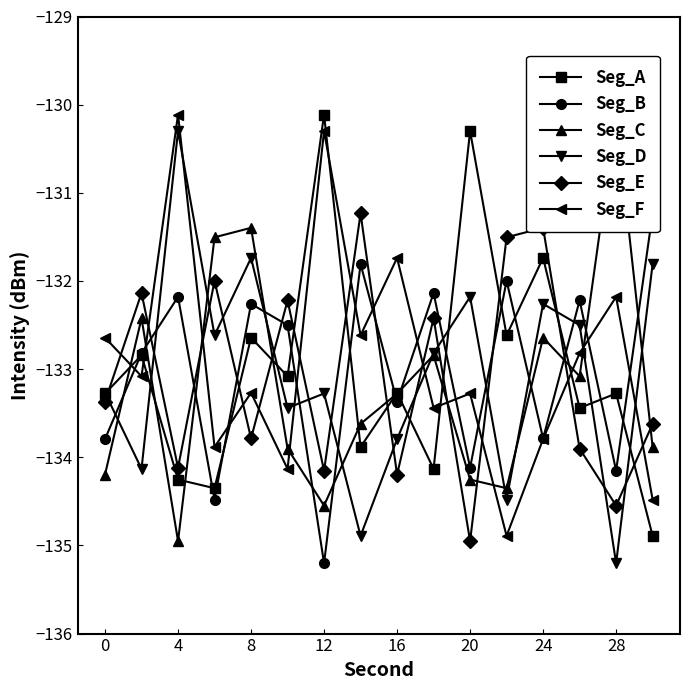

How many data points in Seg_B are above -132?

3